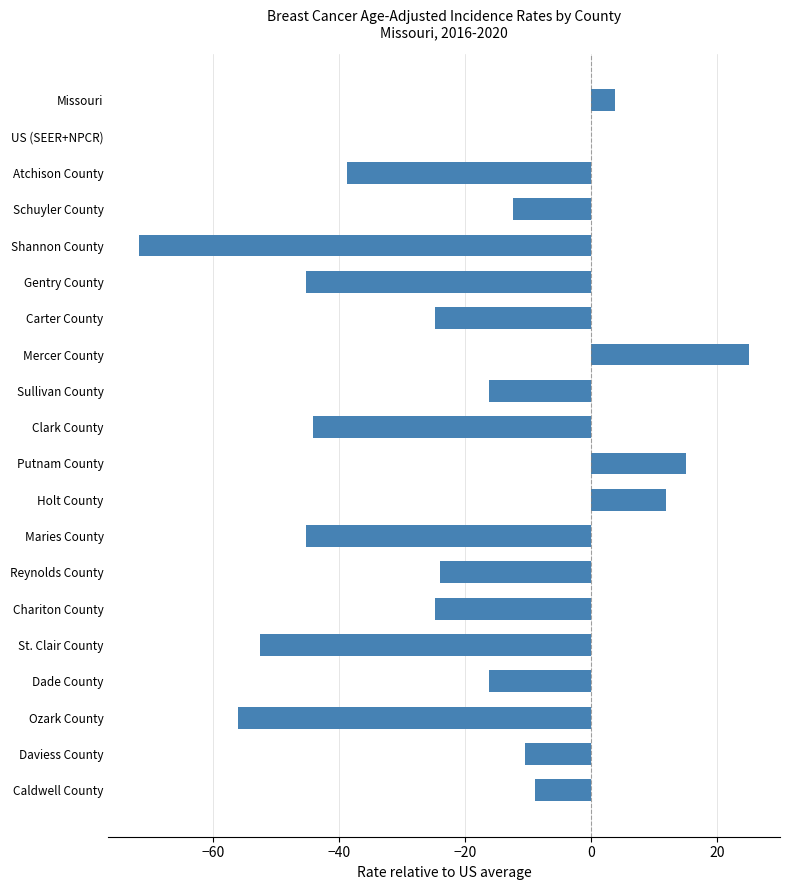

What is the change in value from Gentry County to Sullivan County?

+29.0